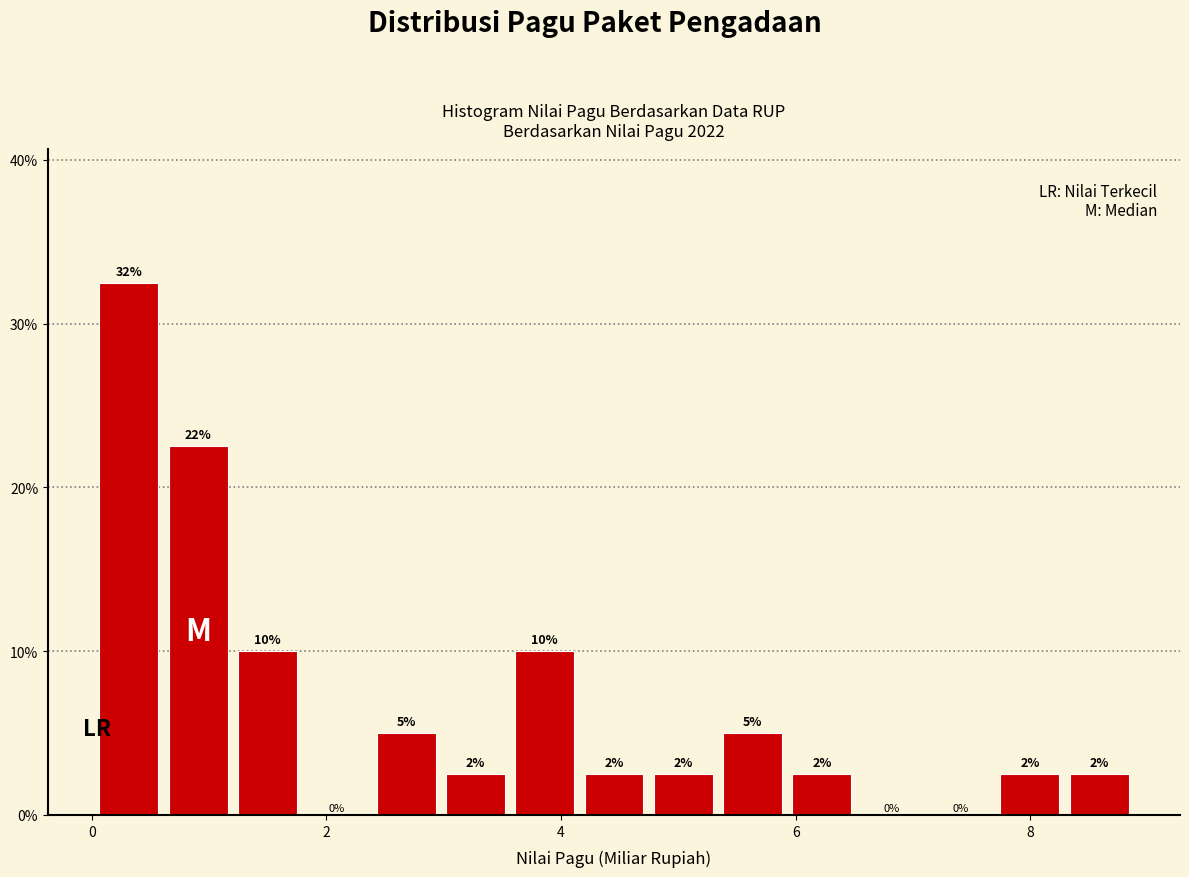

Around what value on the x-axis is the tallest bar? Give the approximate position of its centre, as read against the axis.

0.4